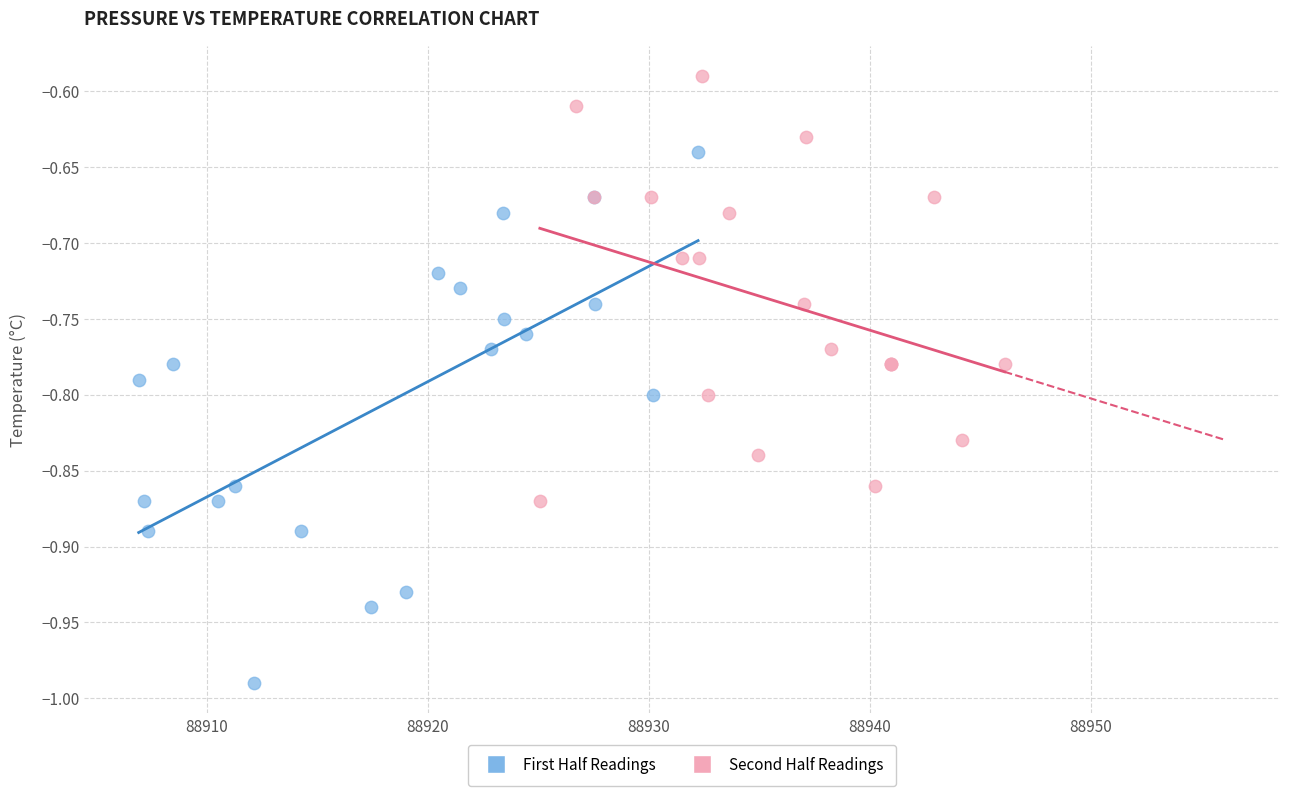

Which series contains the lowest Y value?

First Half Readings